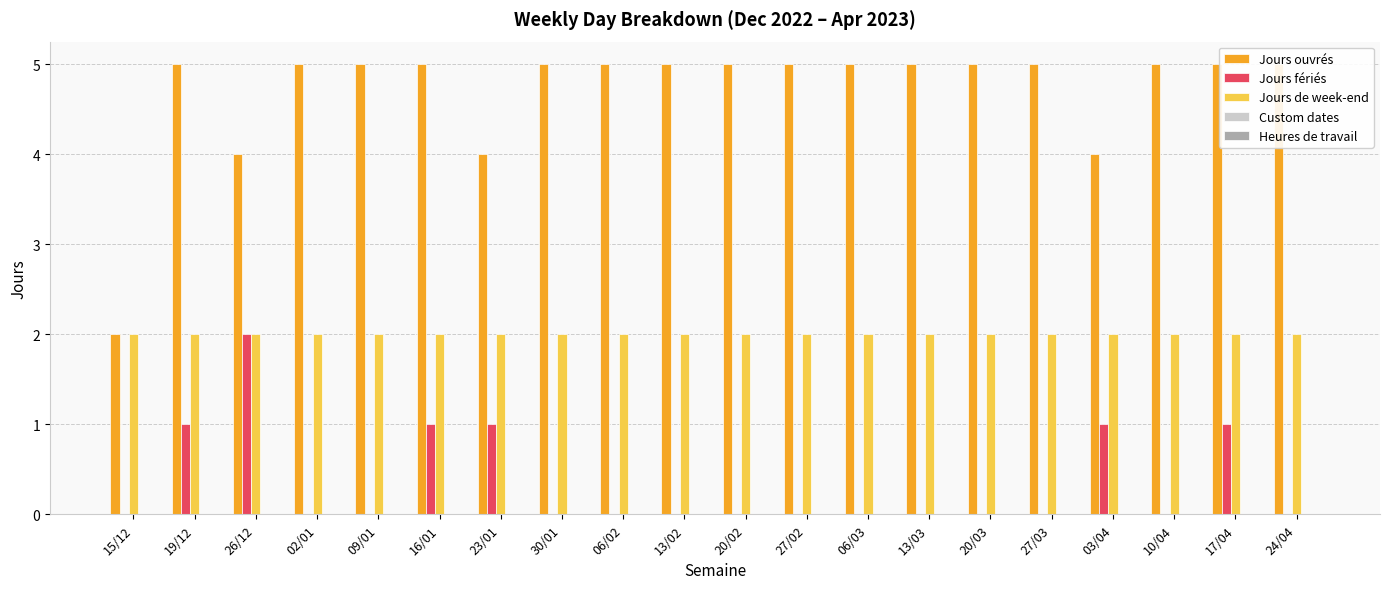

Which series changed the most between 26/12 and 06/03?

Jours fériés